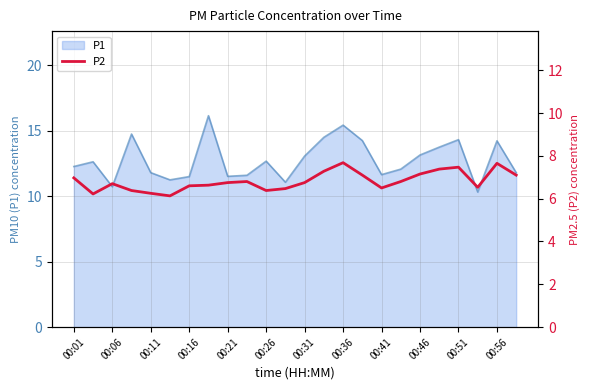

What is the smallest value displayed?

6.1